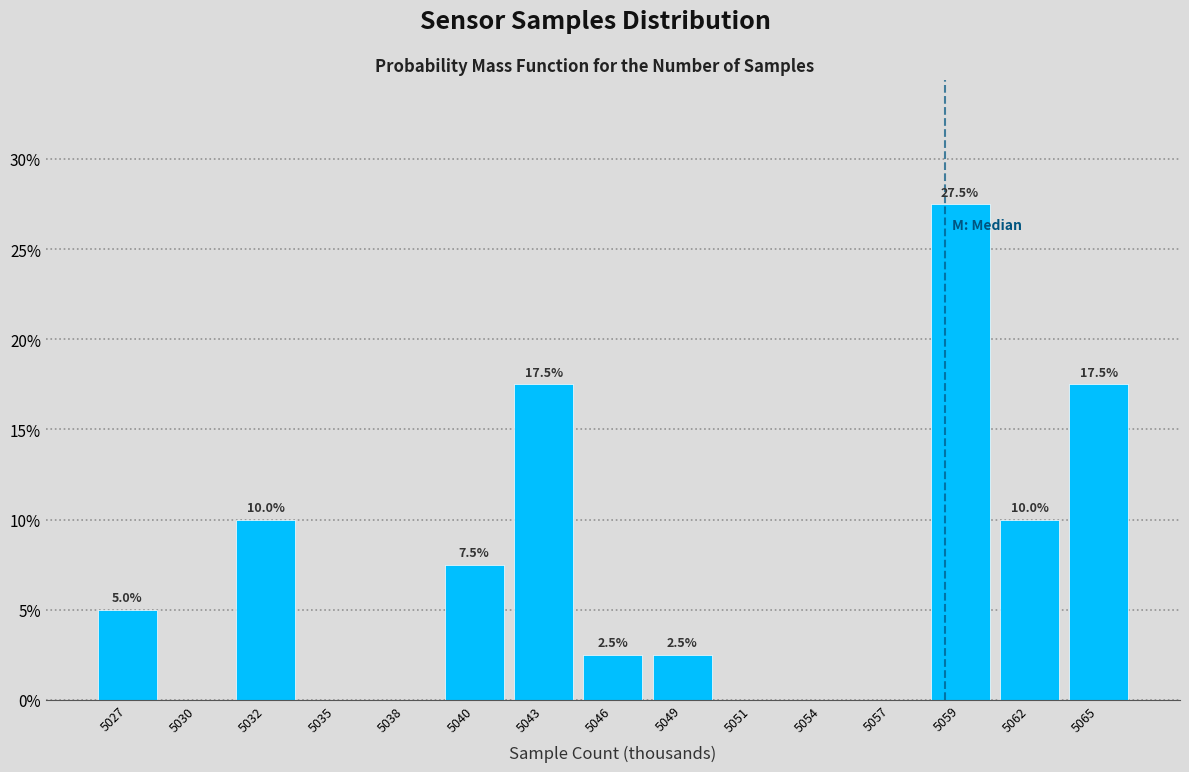

Reading left to right, transcribe all the data shown in this chart.

5027=5.0	5030=0.0	5032=10.0	5035=0.0	5038=0.0	5040=7.5	5043=17.5	5046=2.5	5049=2.5	5051=0.0	5054=0.0	5057=0.0	5059=27.5	5062=10.0	5065=17.5